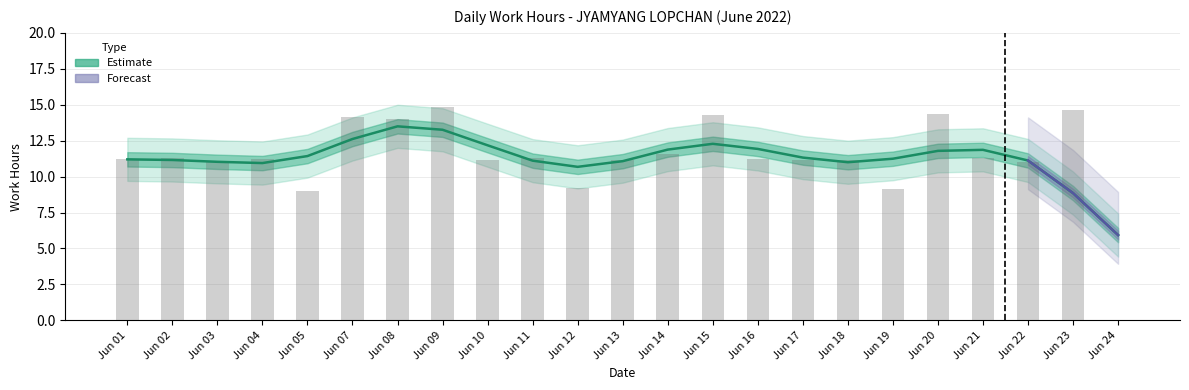

Which label corresponds to the smallest value in the chart?

Jun 24